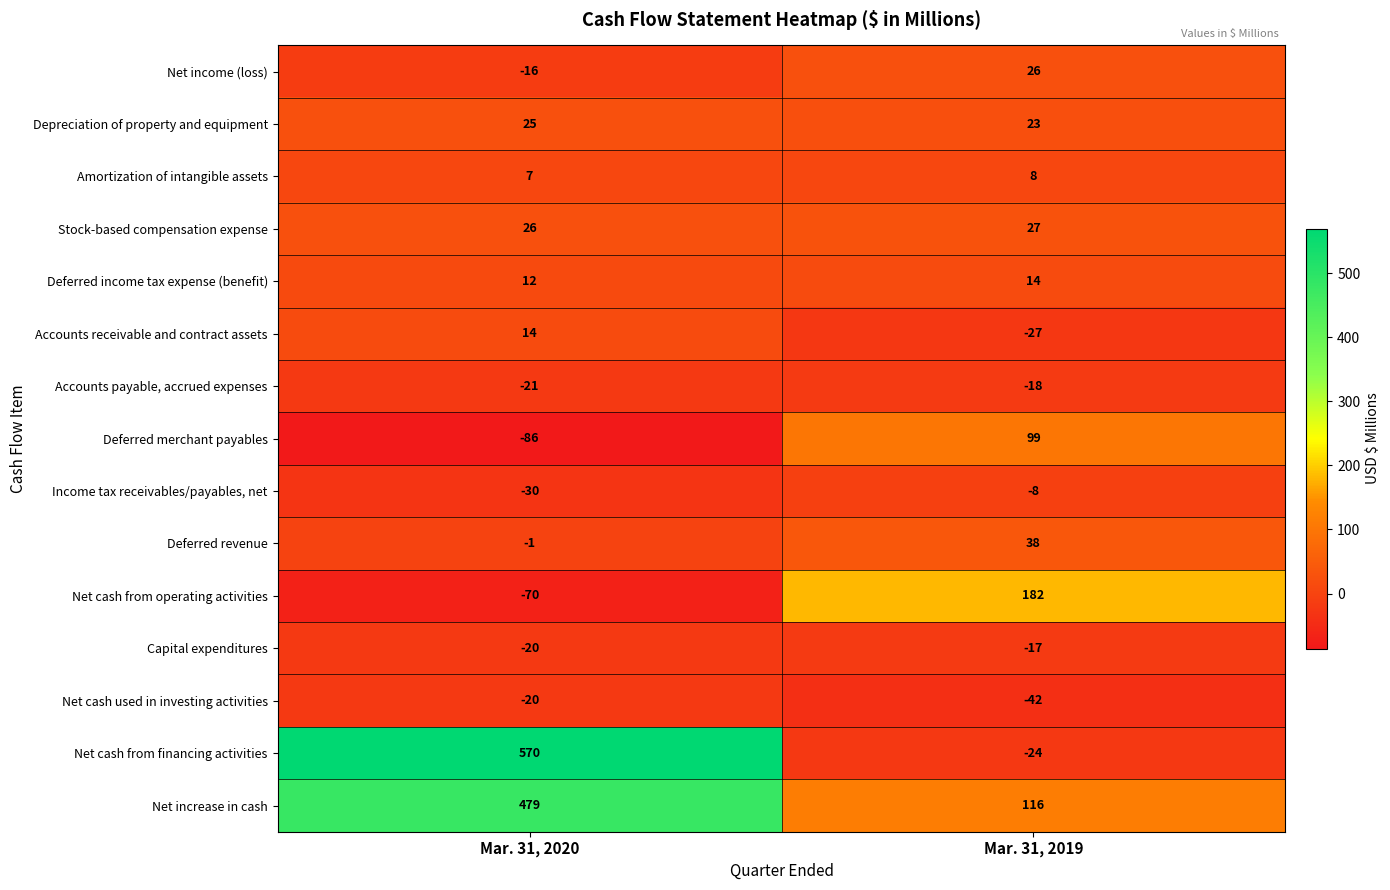

Which series has the largest total across all categories?

Net increase in cash